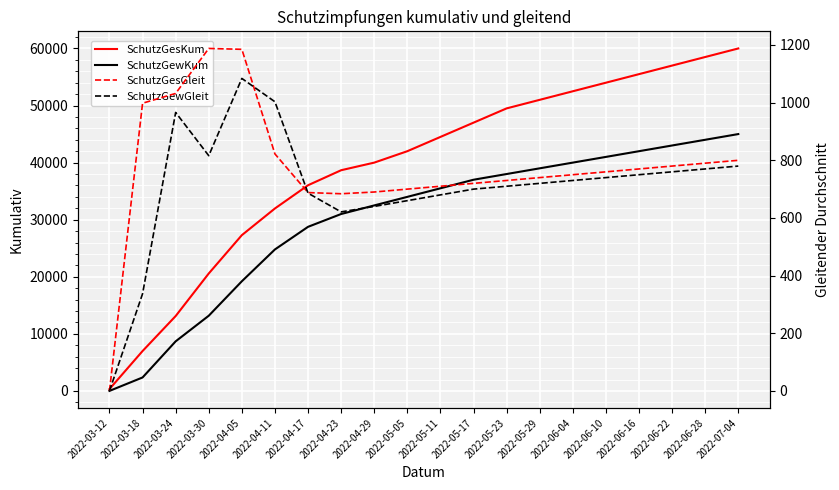

At which label is SchutzGesKum closest to 30163?

2022-04-11